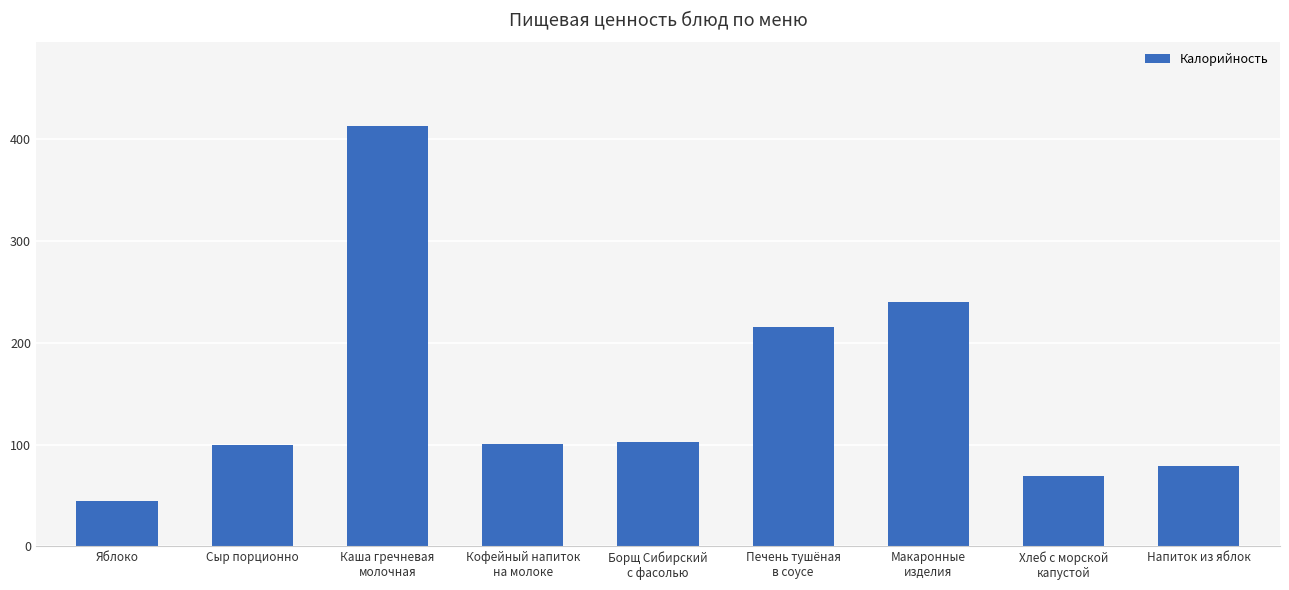

What is the value of the 4th bar from the left?

100.6